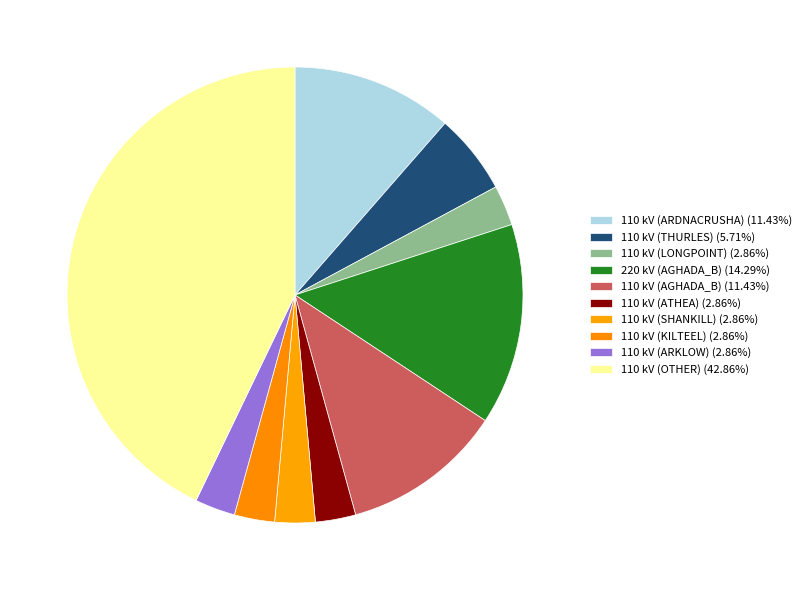

How many slices are in this pie chart?

10